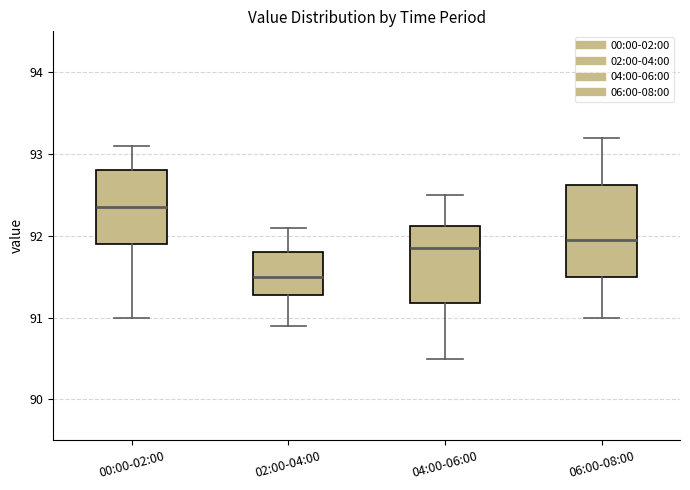

Reading left to right, read every box against the y-axis: the position of its median line, the range the box covers, and the ends of its whiskers. The values are not printed on the chart, so give them approximately, as read against the axis.

00:00-02:00: median 92.4, box 91.9 to 92.8, whiskers 91.0 to 93.1
02:00-04:00: median 91.5, box 91.3 to 91.8, whiskers 90.9 to 92.1
04:00-06:00: median 91.9, box 91.2 to 92.1, whiskers 90.5 to 92.5
06:00-08:00: median 92.0, box 91.5 to 92.6, whiskers 91.0 to 93.2